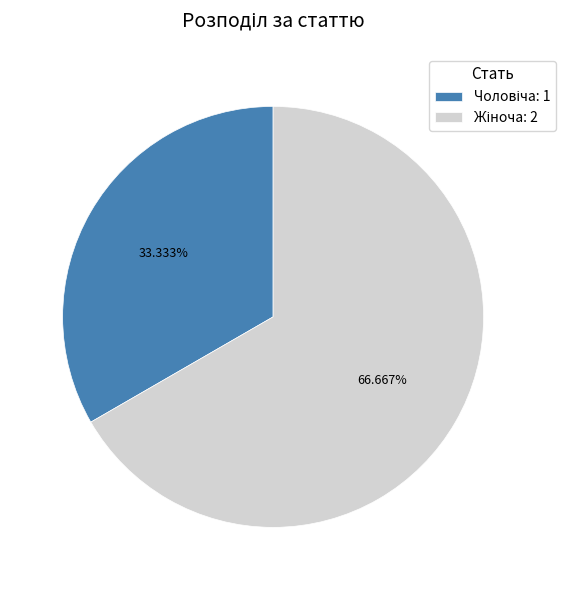

Is there a majority slice in this chart?

Yes